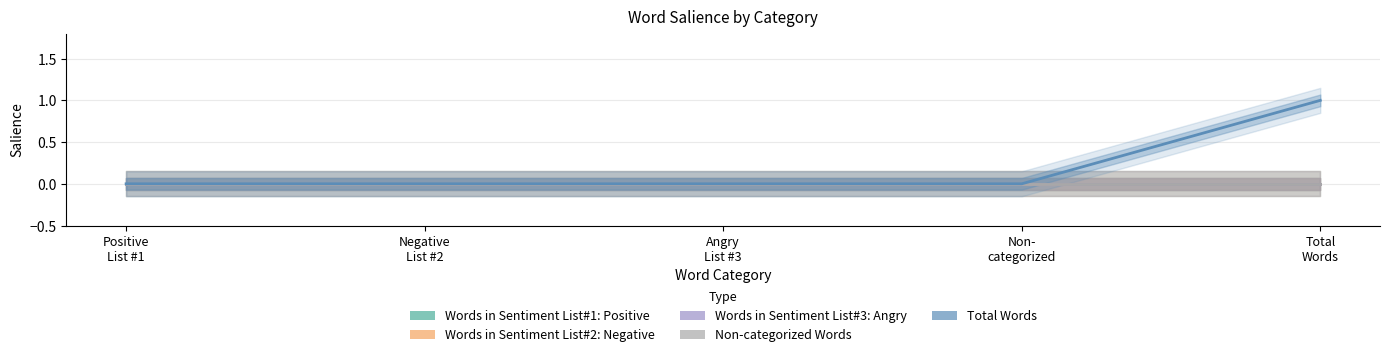

Rank the series by their maximum value, from highest to lowest.

Total Words, Words in Sentiment List#1: Positive, Words in Sentiment List#2: Negative, Words in Sentiment List#3: Angry, Non-categorized Words